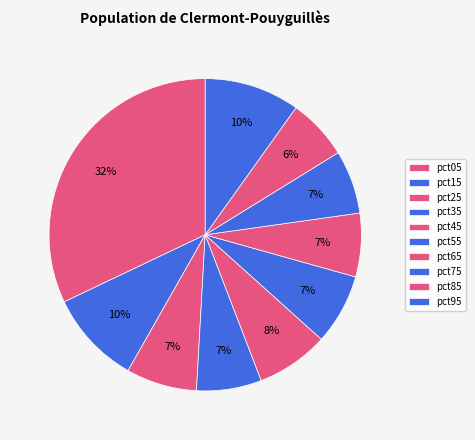

Is pct25 the majority of the pie?

No